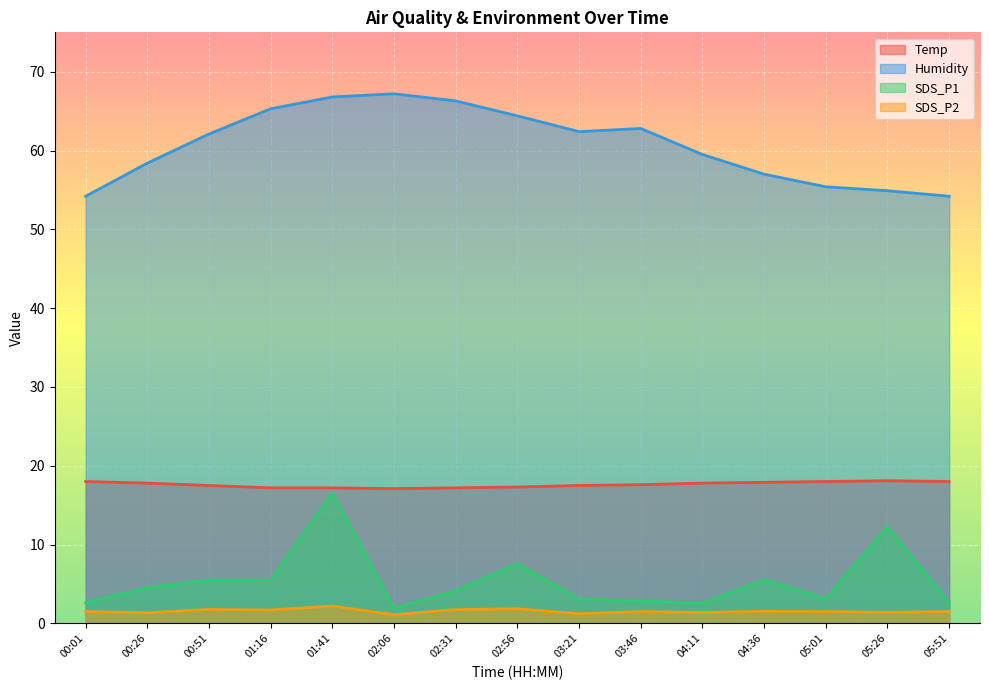

What position from the left is 04:36?

12